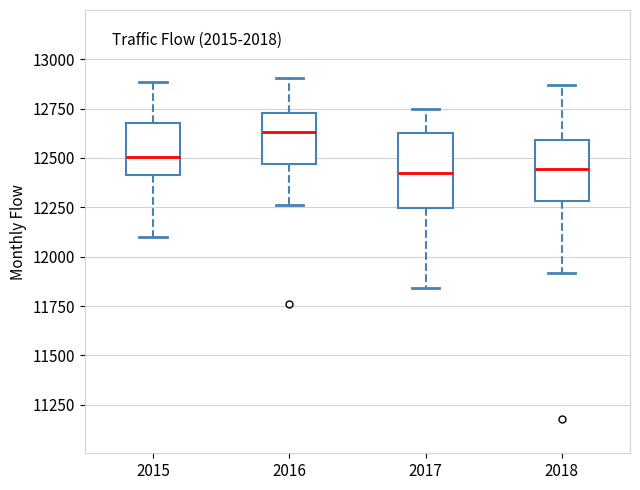

Where is the upper edge of the box at x = 2017 on the y-axis? The values are not printed on the chart, so give them approximately, as read against the axis.

12650